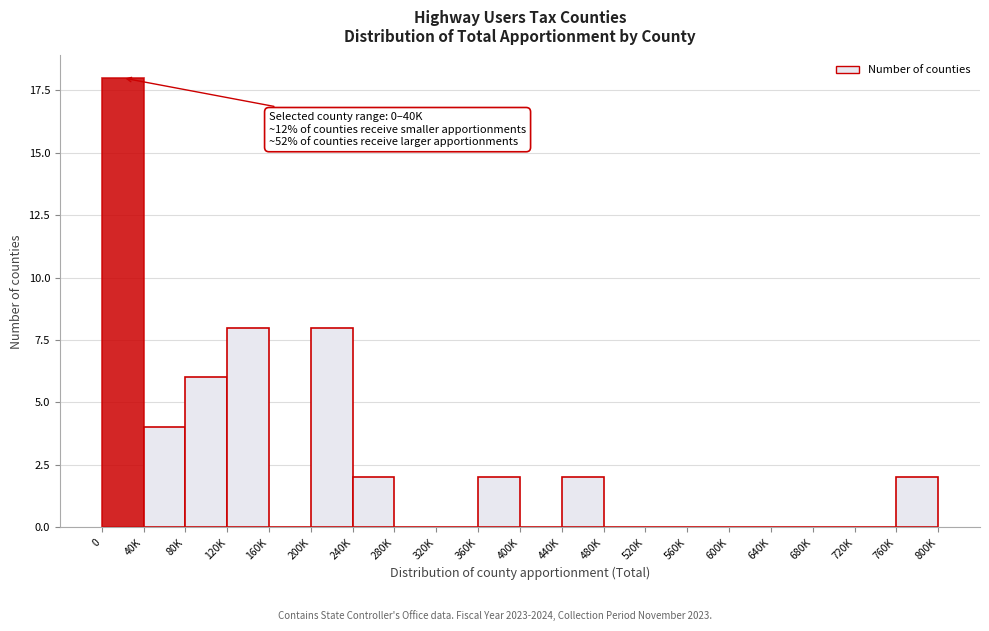

Reading left to right, what are all the values shown in this chart?

0=18	40K=4	80K=6	120K=8	160K=0	200K=8	240K=2	280K=0	320K=0	360K=2	400K=0	440K=2	480K=0	520K=0	560K=0	600K=0	640K=0	680K=0	720K=0	760K=2